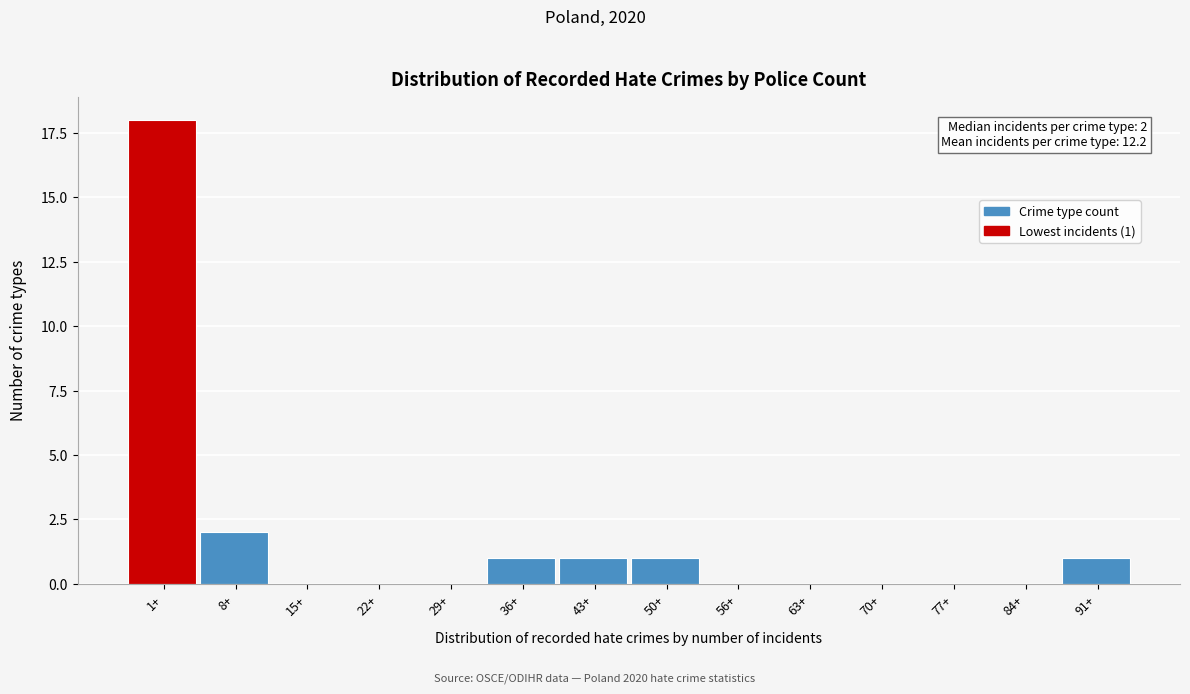

Reading left to right, transcribe all the data shown in this chart.

1+=18	8+=2	15+=0	22+=0	29+=0	36+=1	43+=1	50+=1	56+=0	63+=0	70+=0	77+=0	84+=0	91+=1